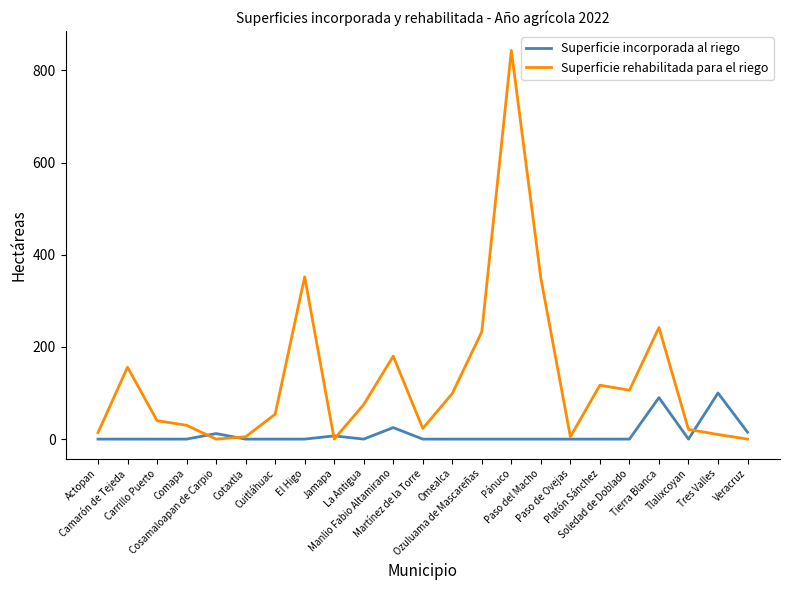

What is the maximum value for Superficie rehabilitada para el riego?

843